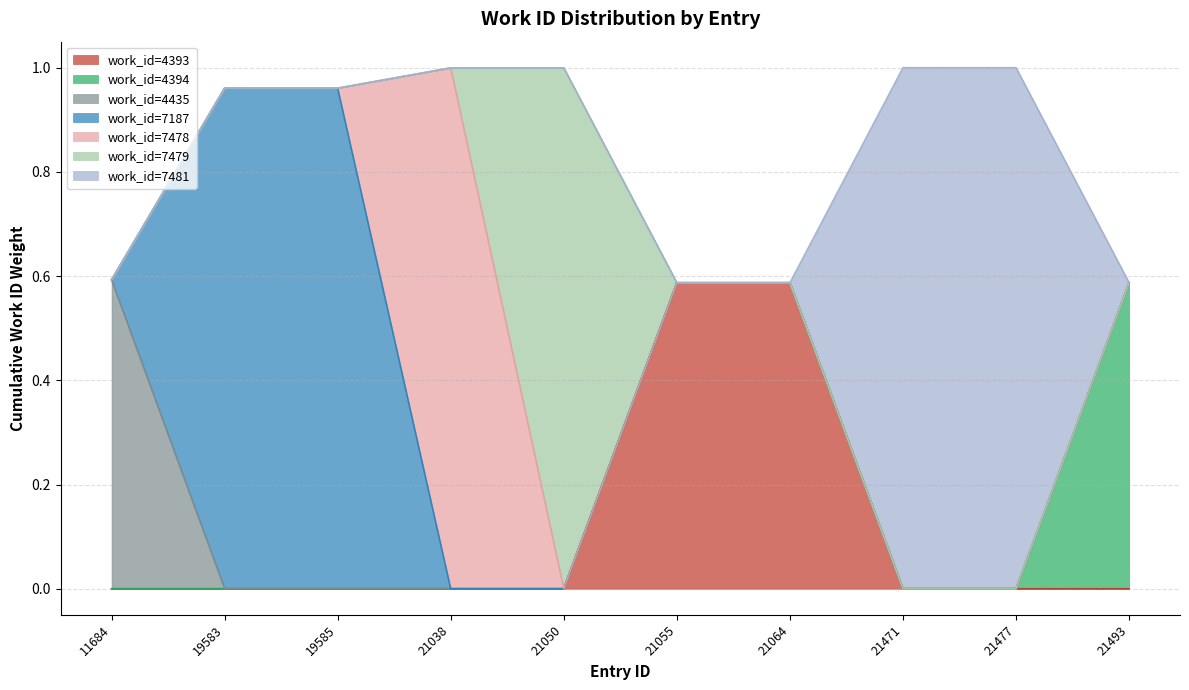

Does the chart have visible grid lines?

Yes